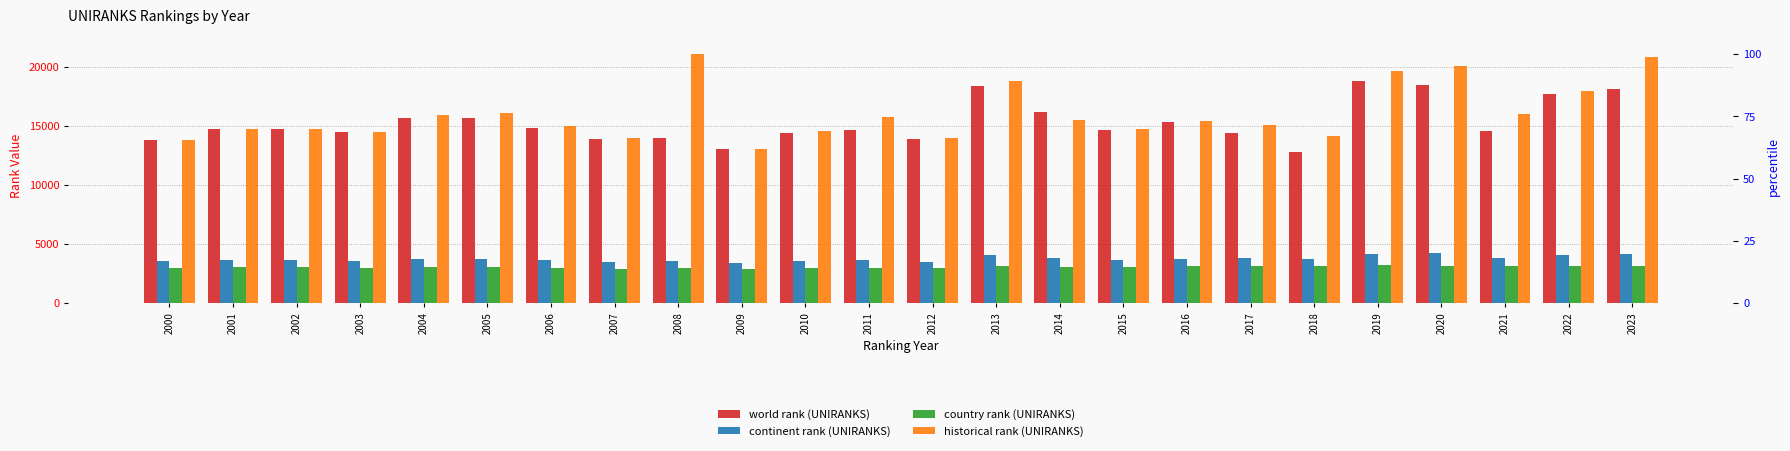

What is the difference between the maximum and minimum values in the world rank (UNIRANKS) series?

5963